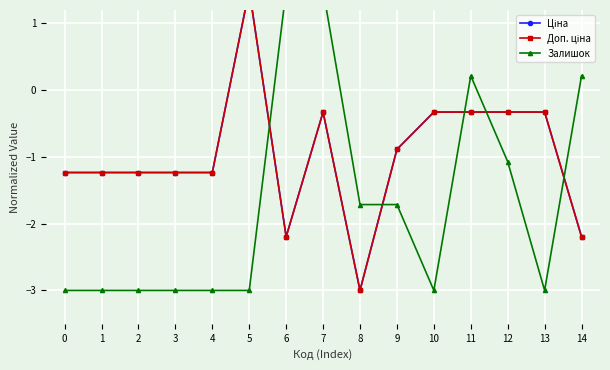

Between 5 and 9, which series saw the biggest shift?

Ціна